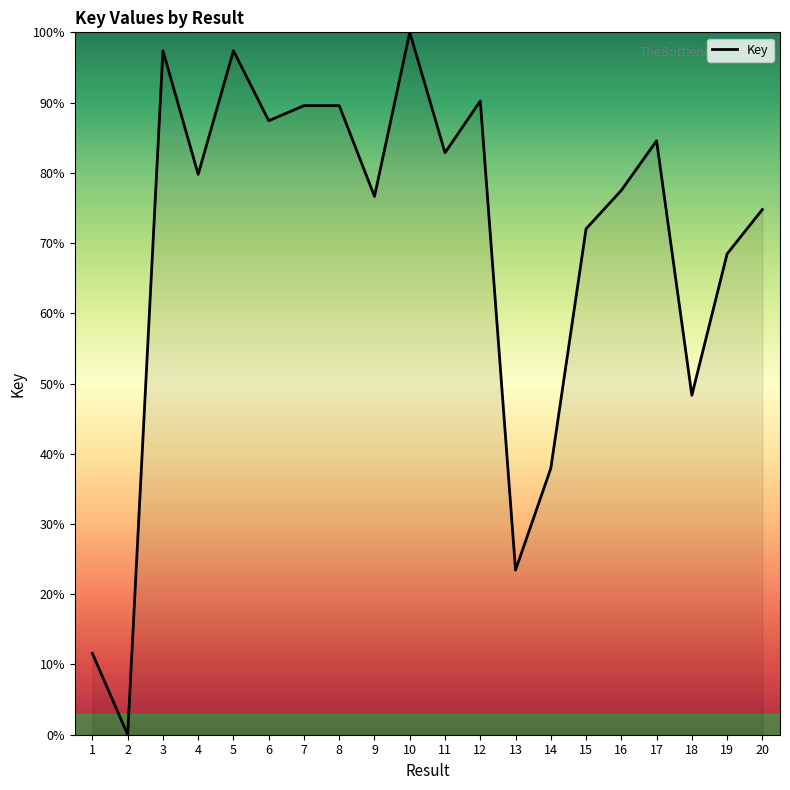

What is the greatest value displayed?

100.0